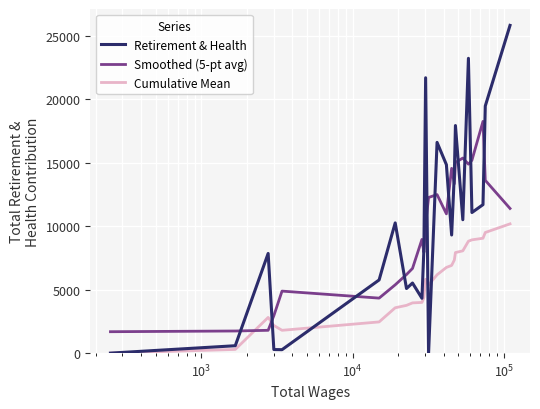

What is the average value of the Smoothed (5-pt avg) series?

9577.1